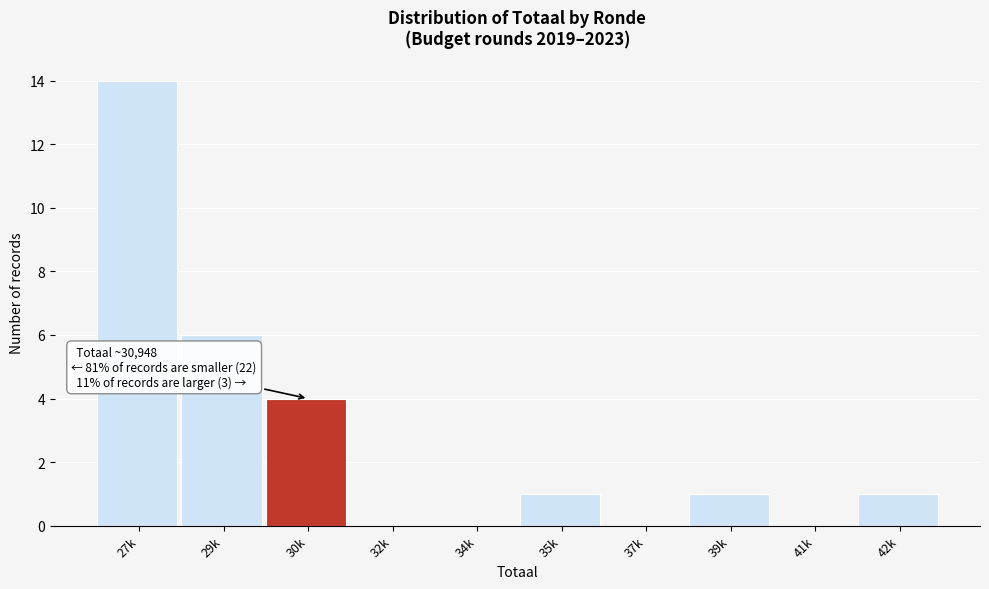

Reading left to right, extract all data points from this chart.

27k=14	29k=6	30k=4	32k=0	34k=0	35k=1	37k=0	39k=1	41k=0	42k=1